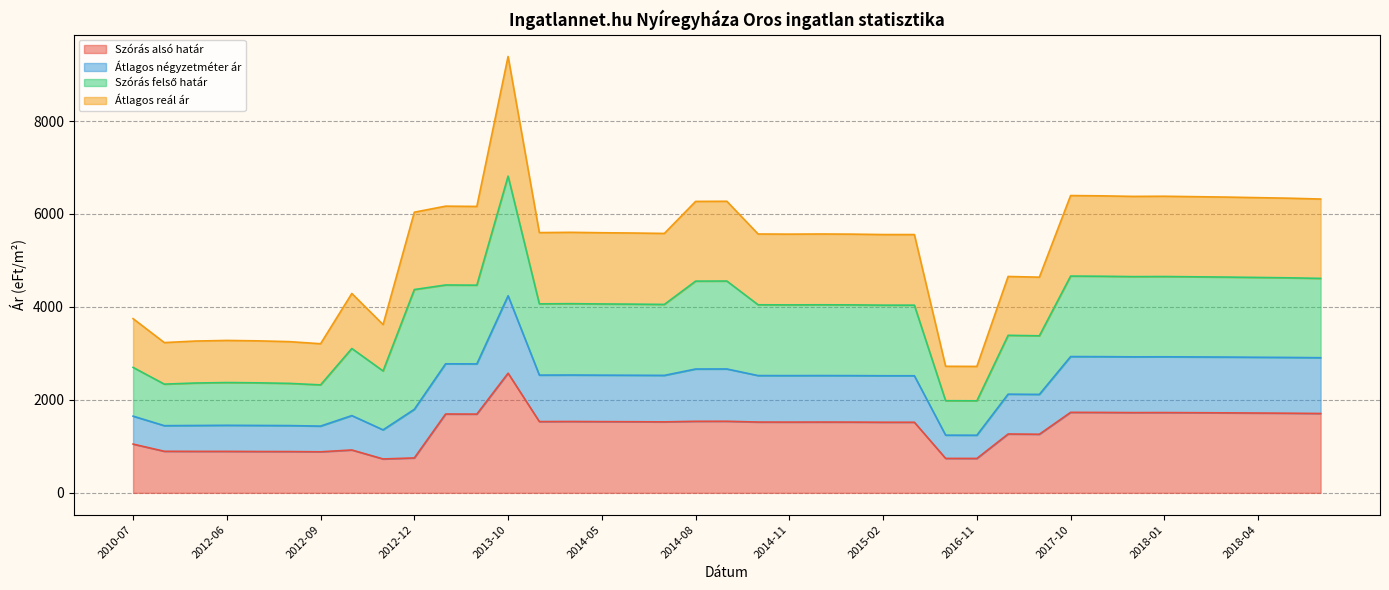

What is the lowest value of the Szórás alsó határ series?

729